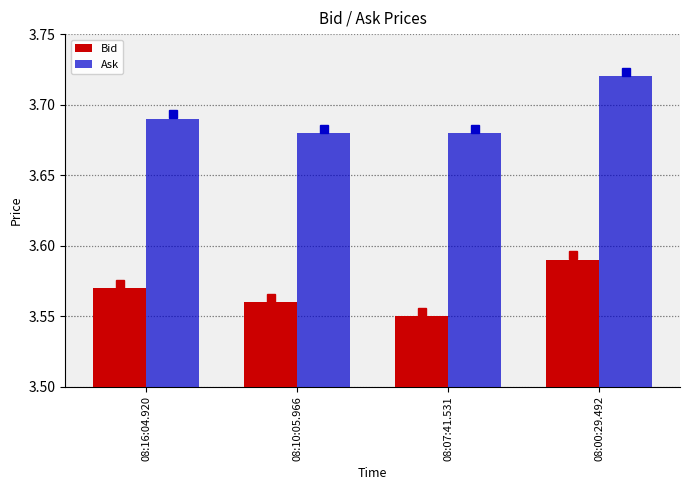

At which category is the sum across all series the highest?

08:00:29.492